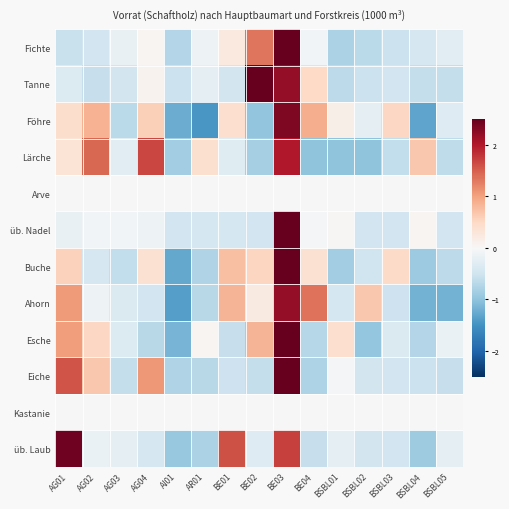

Rank the series by their maximum value, from lowest to highest.

Arve, Kastanie, Lärche, Ahorn, Föhre, üb. Laub, Tanne, Eiche, Esche, Buche, Fichte, üb. Nadel